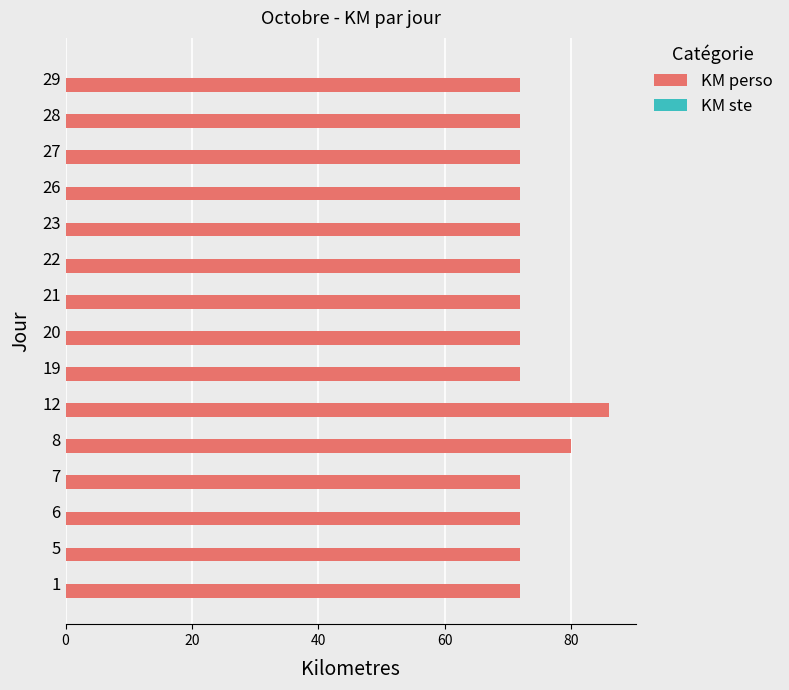

The value at 21 is 48. True or false?

False